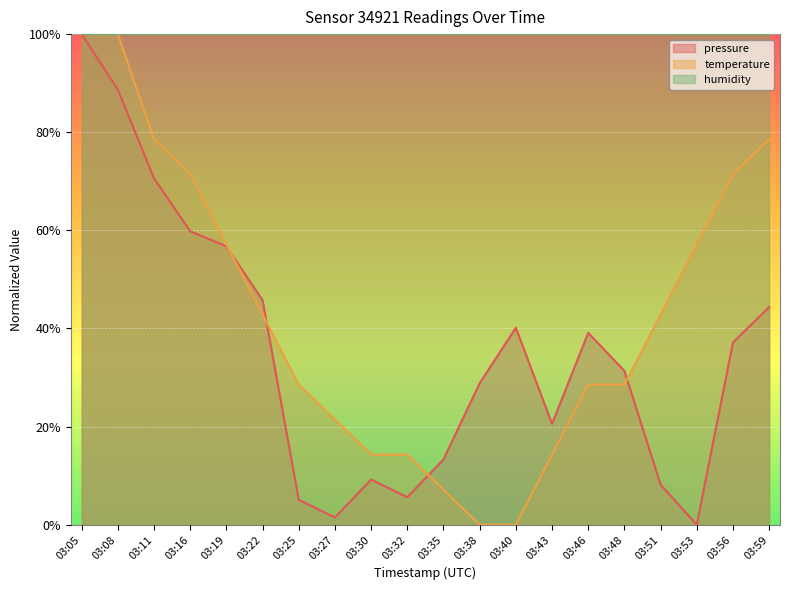

At which category does the chart reach its minimum across all series?

03:53